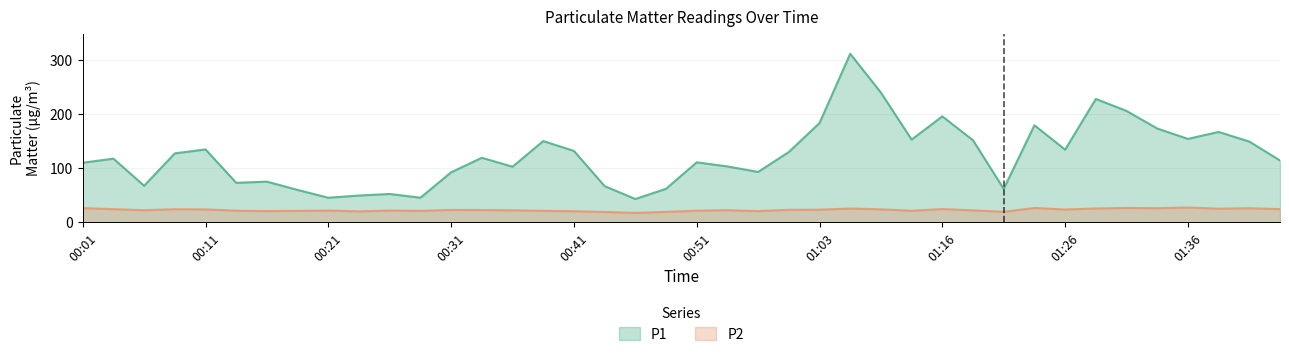

Where is the first local minimum for P2?

00:06